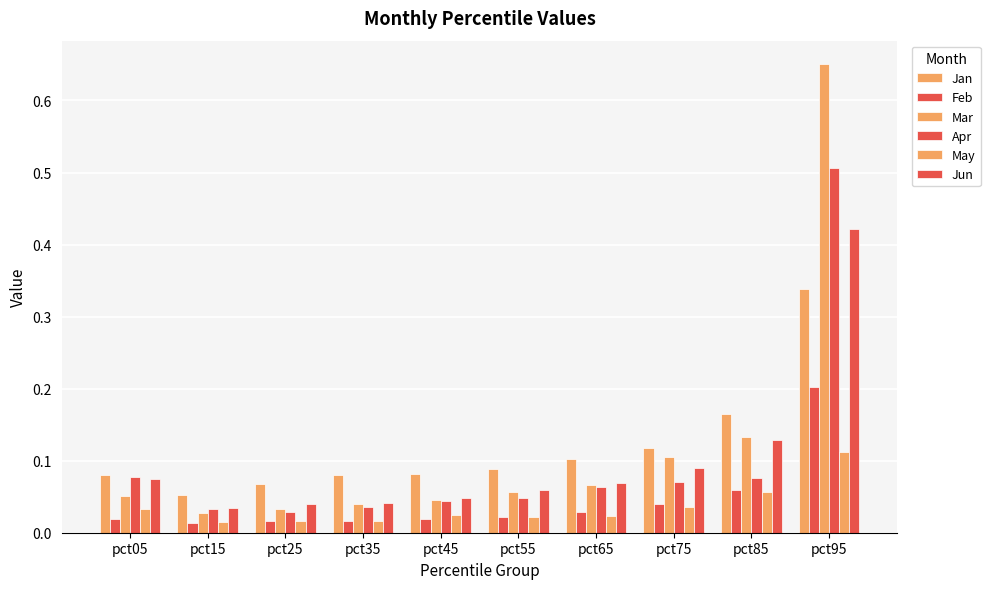

Reading left to right, list all the values displayed in this chart.

Jan: pct05=0.1	pct15=0.1	pct25=0.1	pct35=0.1	pct45=0.1	pct55=0.1	pct65=0.1	pct75=0.1	pct85=0.2	pct95=0.3
Feb: pct05=0.0	pct15=0.0	pct25=0.0	pct35=0.0	pct45=0.0	pct55=0.0	pct65=0.0	pct75=0.0	pct85=0.1	pct95=0.2
Mar: pct05=0.1	pct15=0.0	pct25=0.0	pct35=0.0	pct45=0.0	pct55=0.1	pct65=0.1	pct75=0.1	pct85=0.1	pct95=0.7
Apr: pct05=0.1	pct15=0.0	pct25=0.0	pct35=0.0	pct45=0.0	pct55=0.0	pct65=0.1	pct75=0.1	pct85=0.1	pct95=0.5
May: pct05=0.0	pct15=0.0	pct25=0.0	pct35=0.0	pct45=0.0	pct55=0.0	pct65=0.0	pct75=0.0	pct85=0.1	pct95=0.1
Jun: pct05=0.1	pct15=0.0	pct25=0.0	pct35=0.0	pct45=0.0	pct55=0.1	pct65=0.1	pct75=0.1	pct85=0.1	pct95=0.4